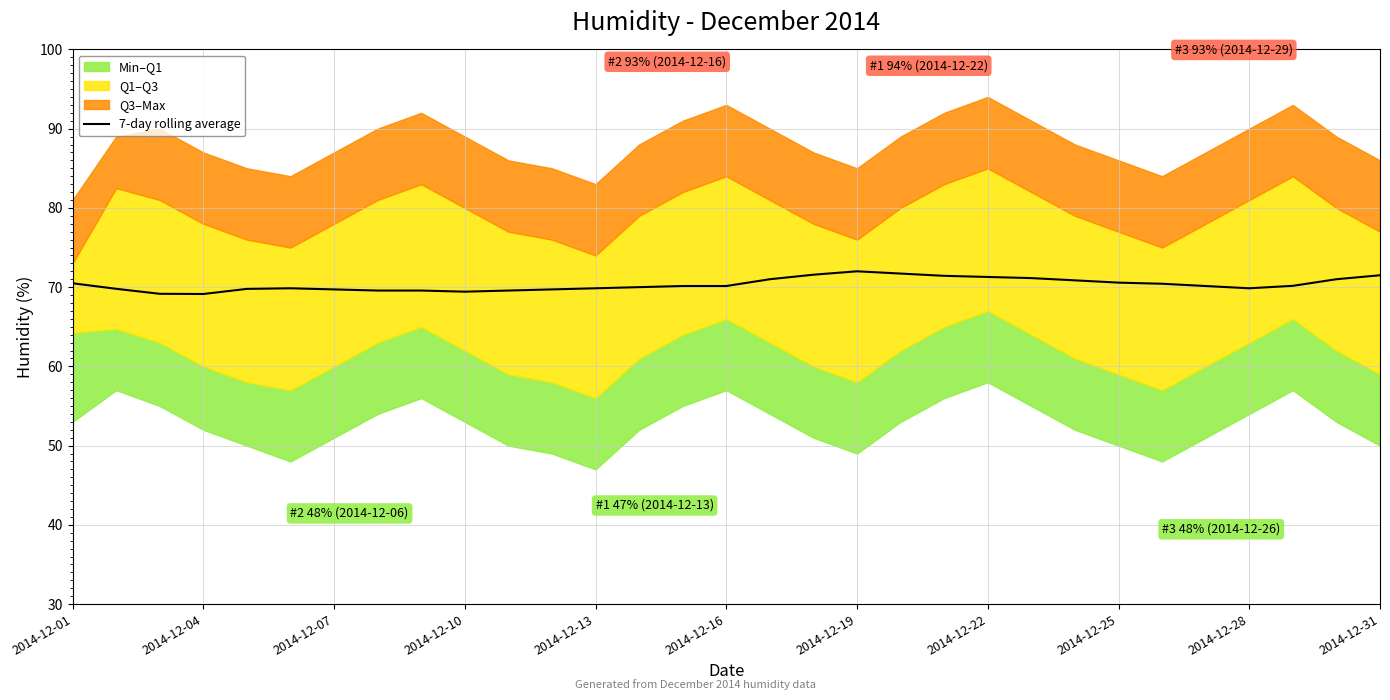

What is the sum of all values?

2180.6